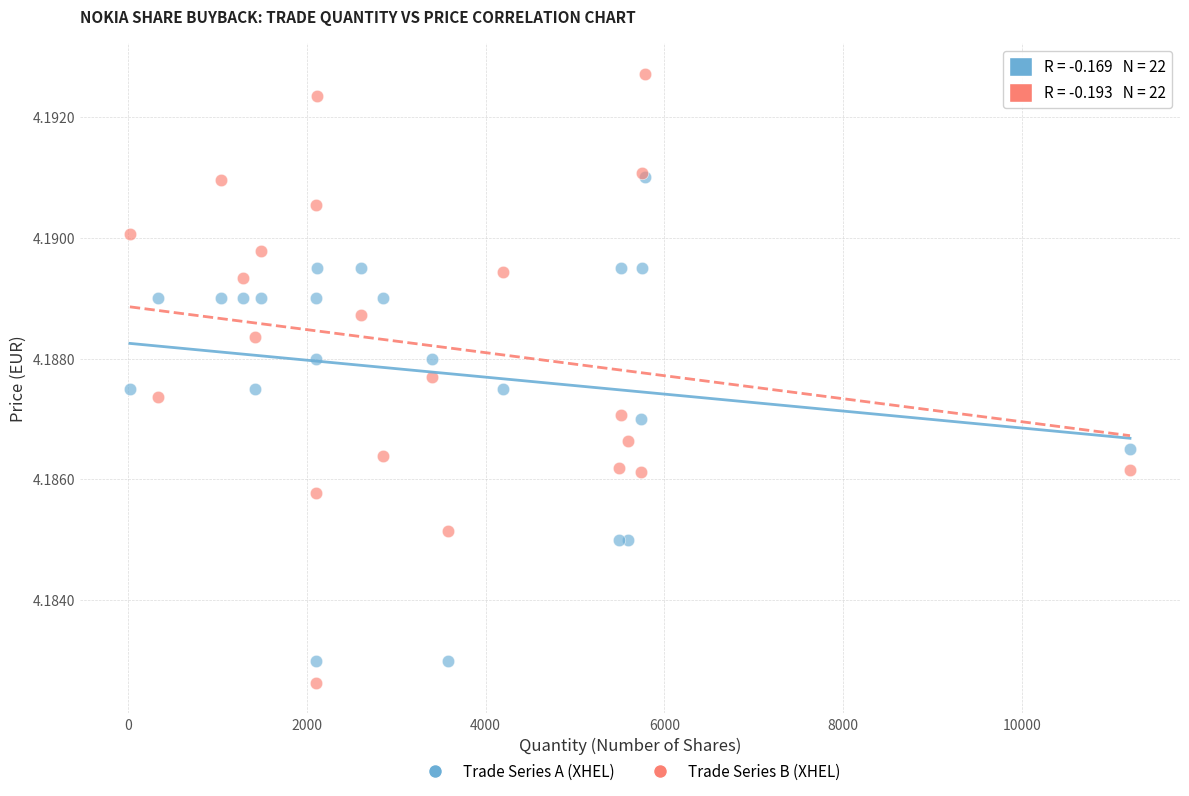

What are all the series names shown in the legend?

Trade Series A (XHEL), Trade Series B (XHEL)